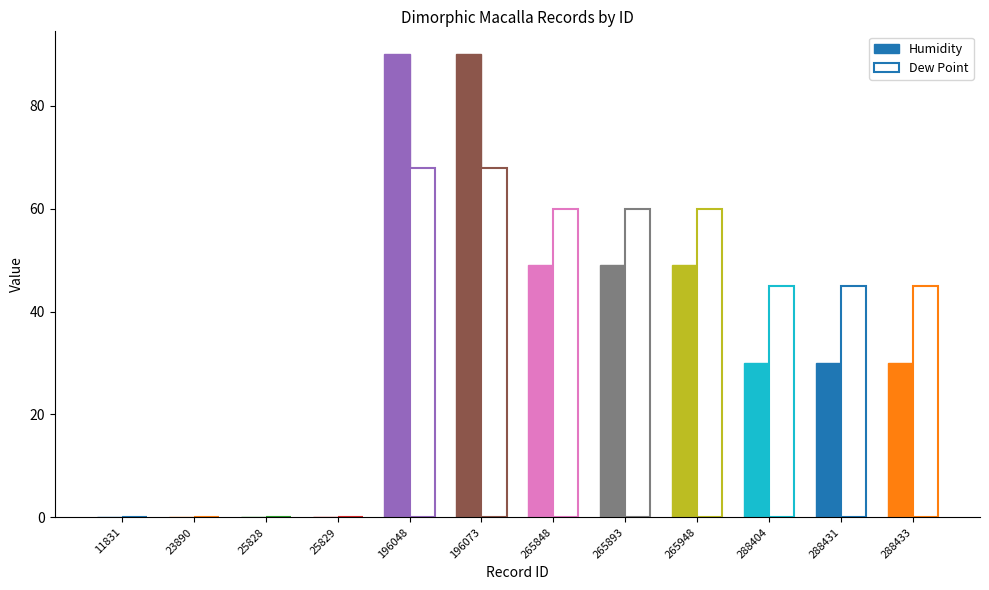

What is the sum of all Humidity values?

417